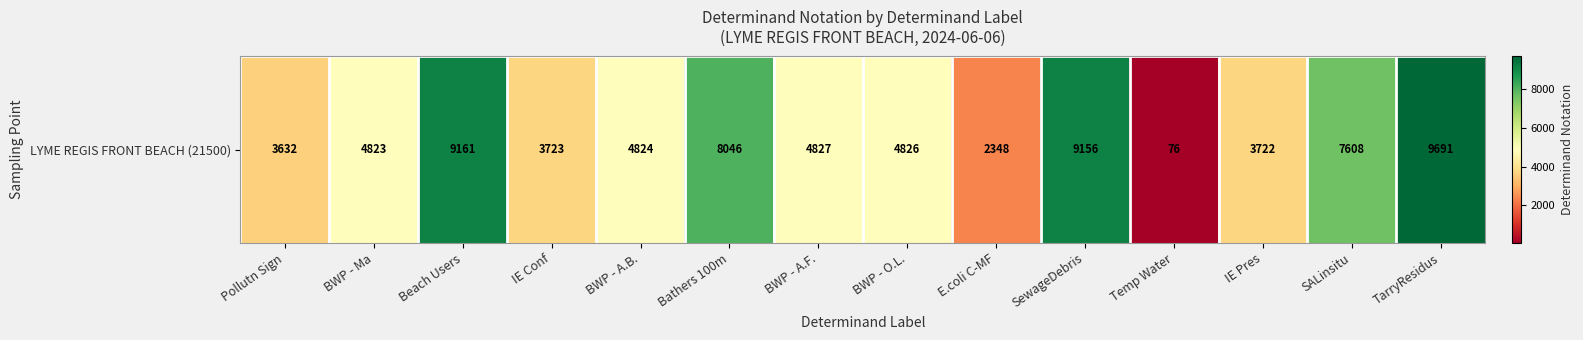

What is the difference between the maximum and minimum values?

9615